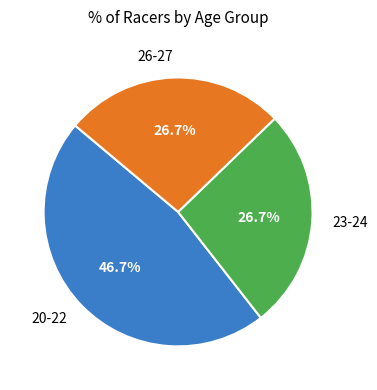

The 23-24 slice represents 27% of the pie. True or false?

True